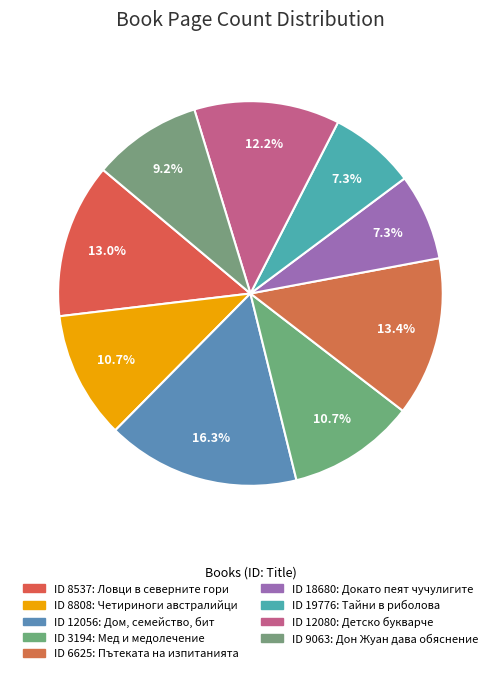

Is there any slice that represents more than half of the pie?

No